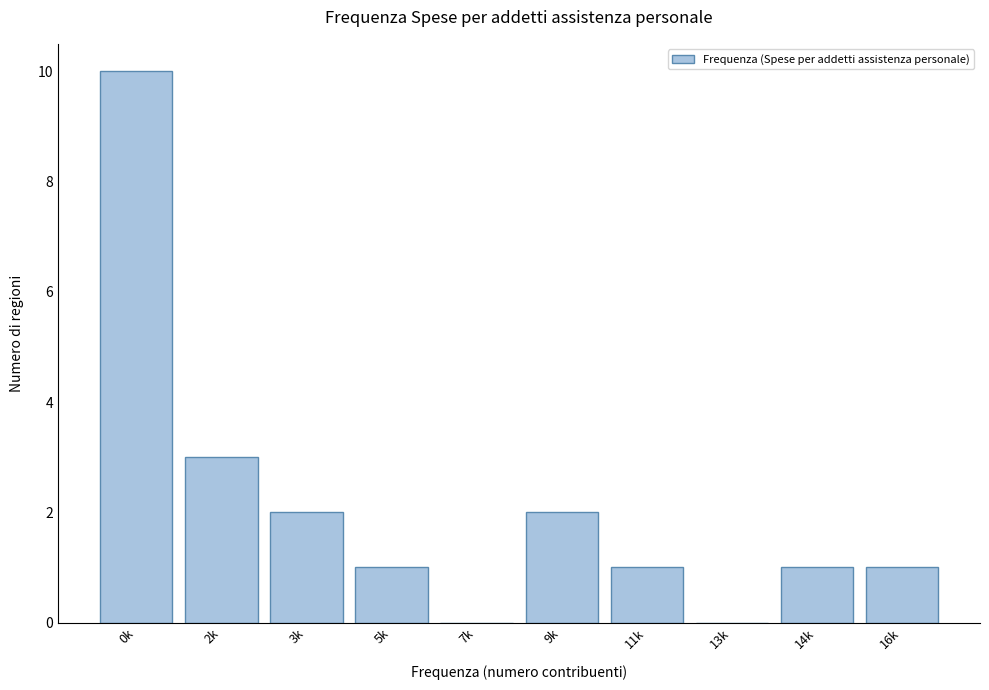

Reading left to right, transcribe all the data shown in this chart.

0k=10	2k=3	3k=2	5k=1	7k=0	9k=2	11k=1	13k=0	14k=1	16k=1